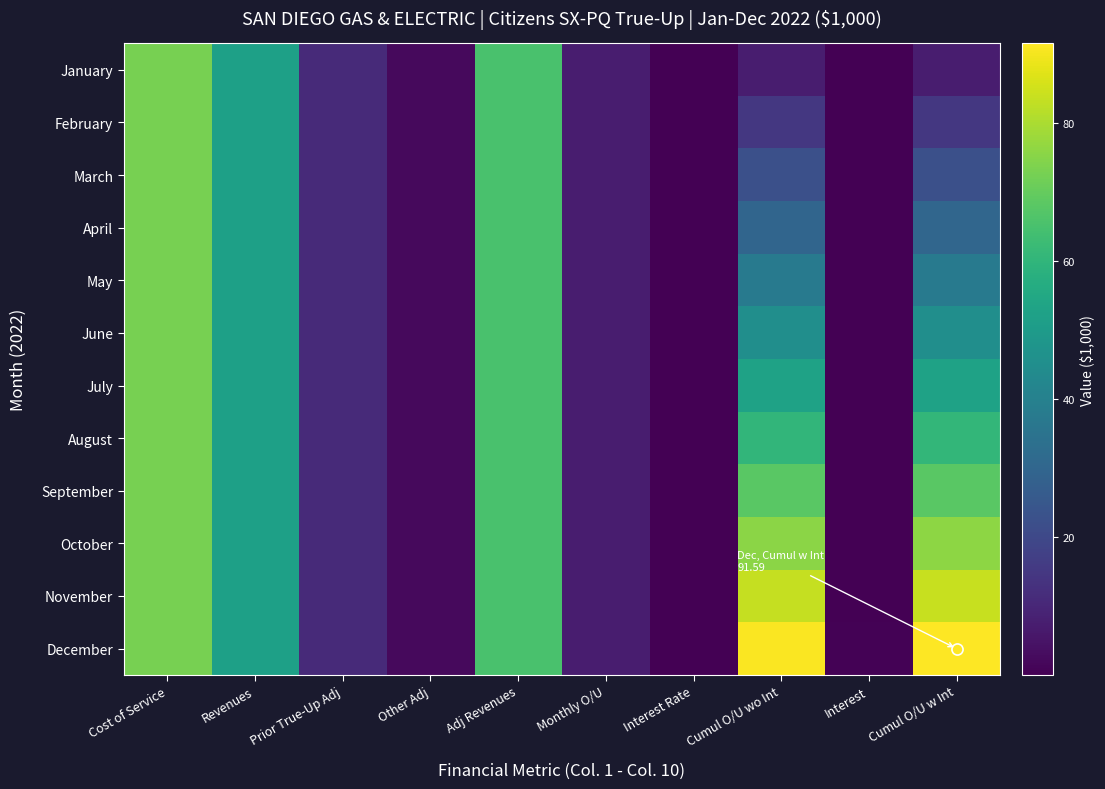

At which category is the sum across all series the highest?

Cost of Service